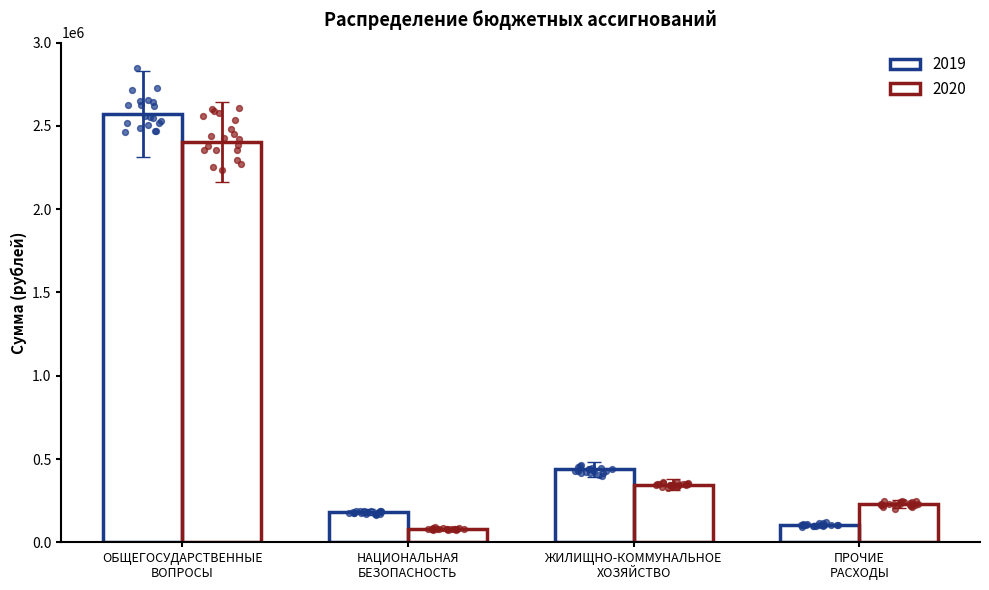

Which series reaches the minimum Y coordinate?

2020